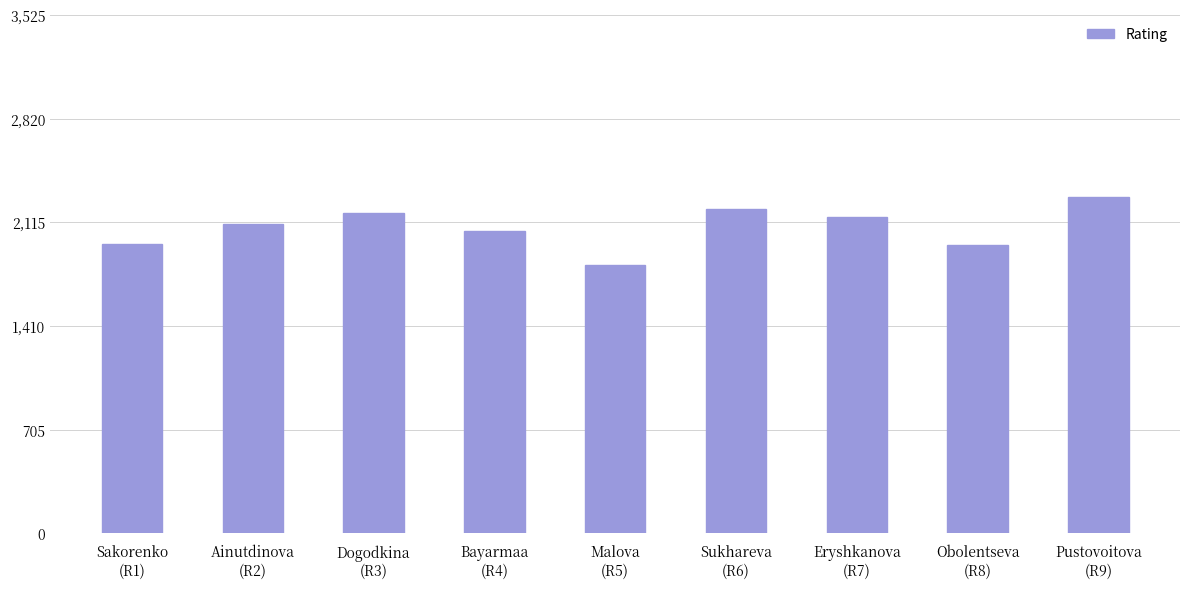

Are the bars grouped side by side (vs. stacked)?

No